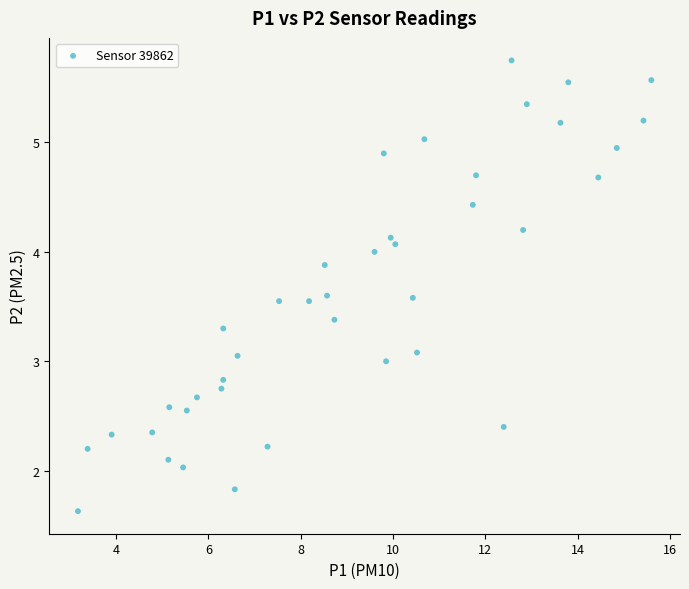

What is the range of Y values (max minus min)?

4.1